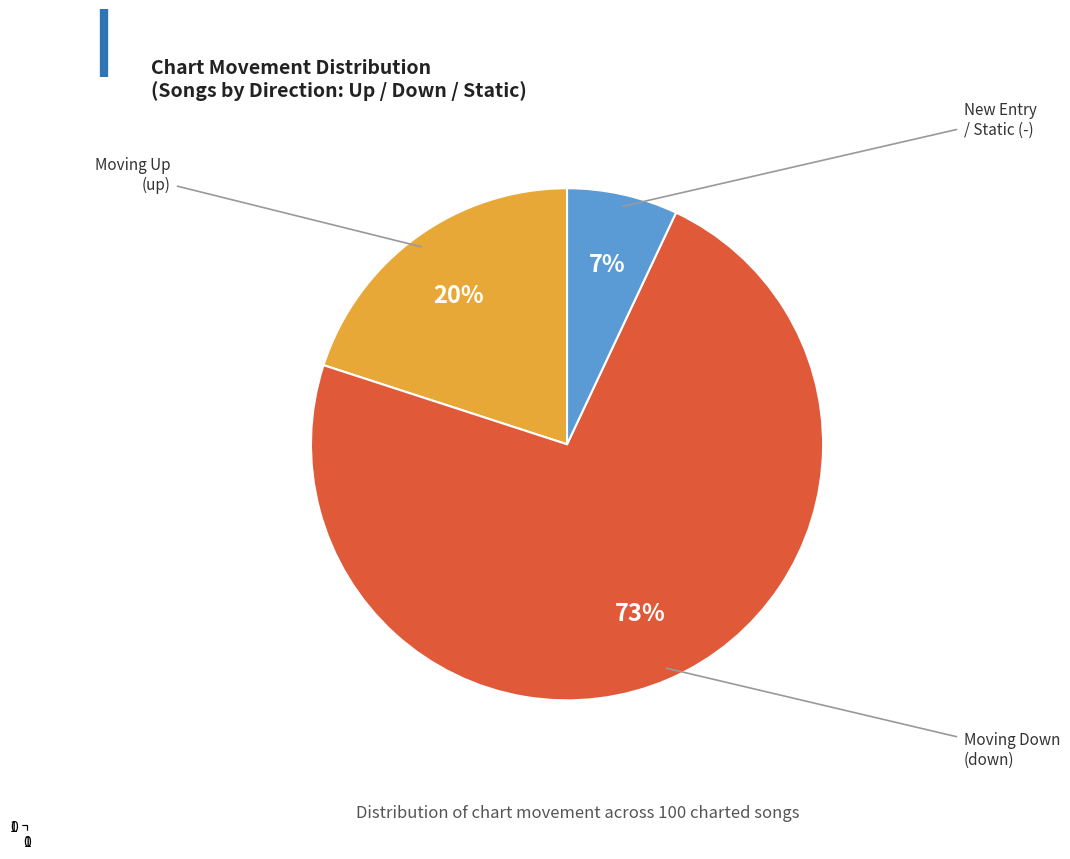

To the nearest percent, what is the difference between the largest and smallest slice percentages?

66%